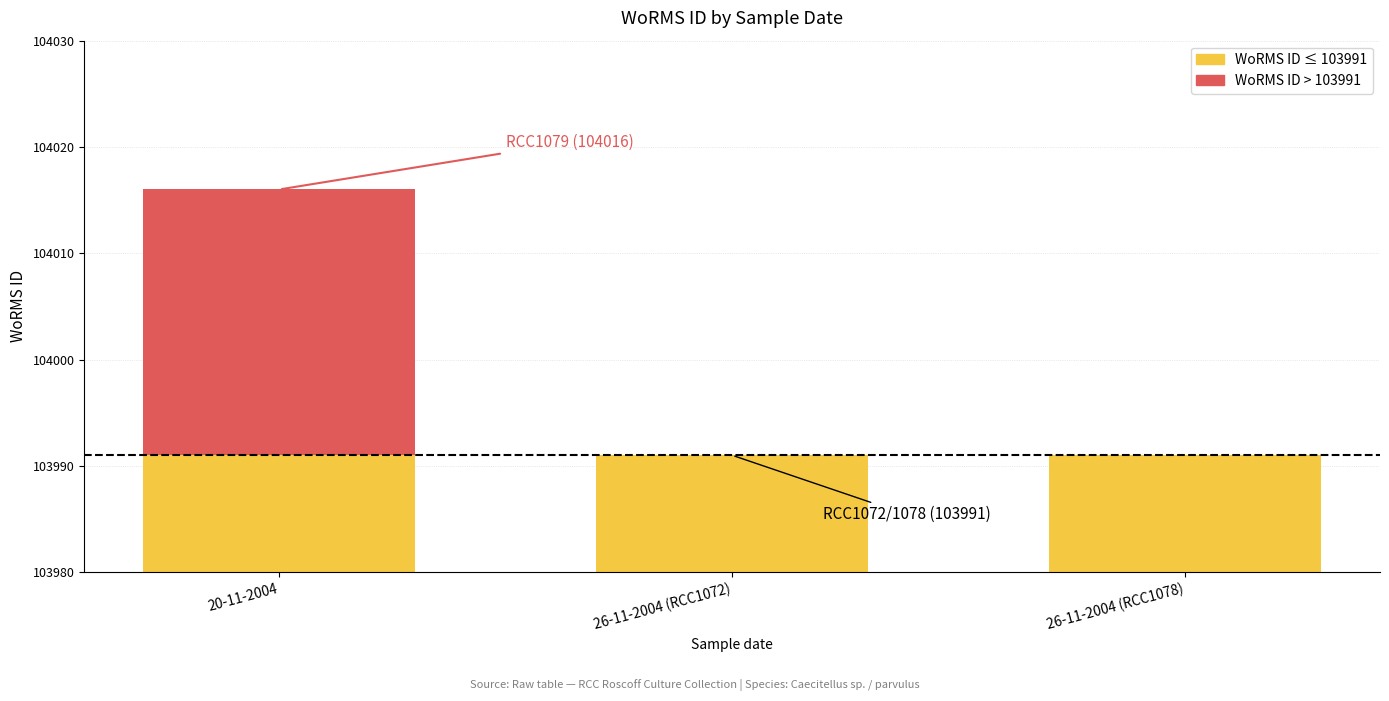

How many positive values does the Above threshold series have?

1